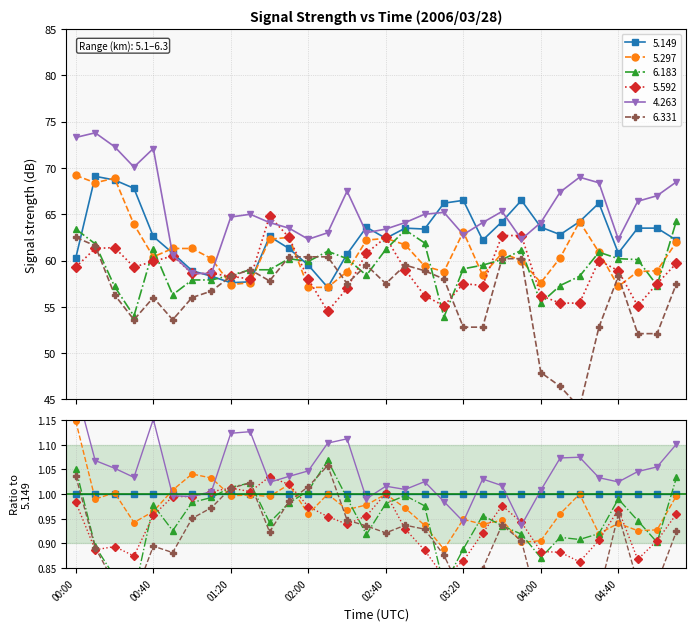

Reading left to right, what are all the values shown in this chart?

  5.149: 00:00=60.3	00:10=69.1	00:20=68.7	00:30=67.8	00:40=62.6	00:50=60.8	01:00=58.9	01:10=58.3	01:20=57.6	01:30=57.7	01:40=62.6	01:50=61.3	02:00=59.5	02:10=57.1	02:20=60.7	02:30=63.6	02:40=62.4	02:50=63.5	03:00=63.4	03:10=66.2	03:20=66.5	03:30=62.2	03:40=64.2	03:50=66.5	04:00=63.6	04:10=62.8	04:20=64.2	04:30=66.2	04:40=60.8	04:50=63.5	05:00=63.5	05:10=62.2
  5.297: 00:00=69.2	00:10=68.4	00:20=68.9	00:30=63.9	00:40=60.4	00:50=61.3	01:00=61.3	01:10=60.2	01:20=57.4	01:30=57.6	01:40=62.3	01:50=62.5	02:00=57.1	02:10=57.1	02:20=58.8	02:30=62.2	02:40=62.4	02:50=61.7	03:00=59.4	03:10=58.8	03:20=63.1	03:30=58.4	03:40=60.8	03:50=60.0	04:00=57.6	04:10=60.3	04:20=64.2	04:30=60.9	04:40=57.2	04:50=58.8	05:00=58.9	05:10=62.0
  6.183: 00:00=63.4	00:10=61.8	00:20=57.2	00:30=54.0	00:40=61.2	00:50=56.3	01:00=57.9	01:10=57.9	01:20=58.4	01:30=59.0	01:40=59.0	01:50=60.2	02:00=59.9	02:10=61.0	02:20=60.2	02:30=58.4	02:40=61.2	02:50=63.3	03:00=61.9	03:10=53.9	03:20=59.1	03:30=59.5	03:40=60.1	03:50=61.1	04:00=55.4	04:10=57.3	04:20=58.3	04:30=60.9	04:40=60.2	04:50=60.1	05:00=57.3	05:10=64.3
  5.592: 00:00=59.3	00:10=61.3	00:20=61.4	00:30=59.3	00:40=59.9	00:50=60.5	01:00=58.6	01:10=58.6	01:20=58.3	01:30=58.0	01:40=64.8	01:50=62.5	02:00=58.0	02:10=54.5	02:20=57.0	02:30=60.8	02:40=62.5	02:50=59.0	03:00=56.2	03:10=55.1	03:20=57.5	03:30=57.3	03:40=62.7	03:50=62.7	04:00=56.2	04:10=55.4	04:20=55.4	04:30=60.0	04:40=58.9	04:50=55.1	05:00=57.5	05:10=59.7
  4.263: 00:00=73.3	00:10=73.8	00:20=72.3	00:30=70.1	00:40=72.1	00:50=60.6	01:00=58.6	01:10=58.6	01:20=64.7	01:30=65.0	01:40=64.1	01:50=63.5	02:00=62.3	02:10=63.0	02:20=67.5	02:30=63.0	02:40=63.4	02:50=64.1	03:00=65.0	03:10=65.2	03:20=62.8	03:30=64.1	03:40=65.3	03:50=62.3	04:00=64.1	04:10=67.4	04:20=69.0	04:30=68.4	04:40=62.3	04:50=66.4	05:00=67.0	05:10=68.5
  6.331: 00:00=62.5	00:10=61.6	00:20=56.3	00:30=53.6	00:40=56.0	00:50=53.6	01:00=56.0	01:10=56.7	01:20=58.3	01:30=59.0	01:40=57.8	01:50=60.4	02:00=60.4	02:10=60.4	02:20=57.5	02:30=59.5	02:40=57.5	02:50=59.5	03:00=58.9	03:10=58.0	03:20=52.8	03:30=52.8	03:40=60.2	03:50=60.2	04:00=47.9	04:10=46.4	04:20=44.1	04:30=52.8	04:40=58.3	04:50=52.1	05:00=52.1	05:10=57.5